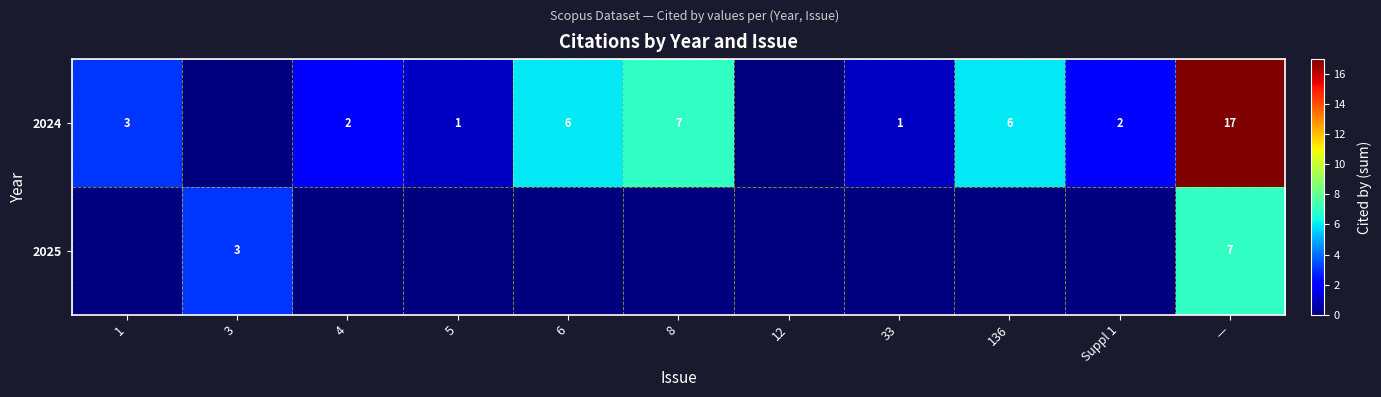

What is the approximate value of row_0 at 1?

3